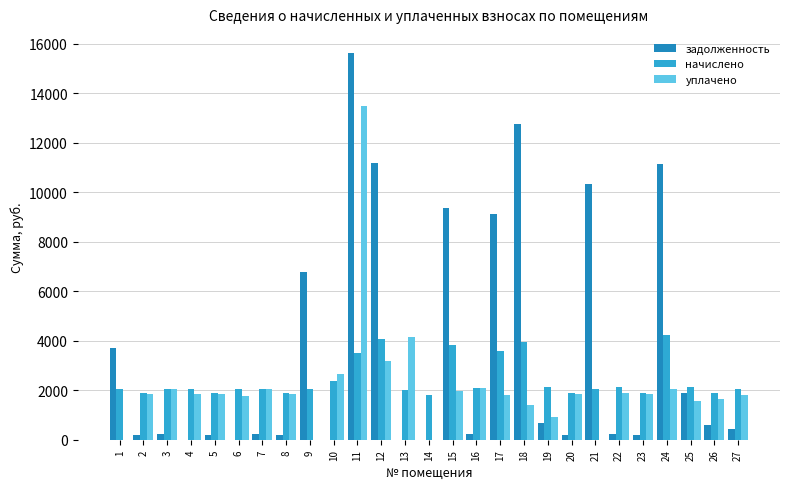

The value of начислено at 4 is 3634.5. True or false?

False